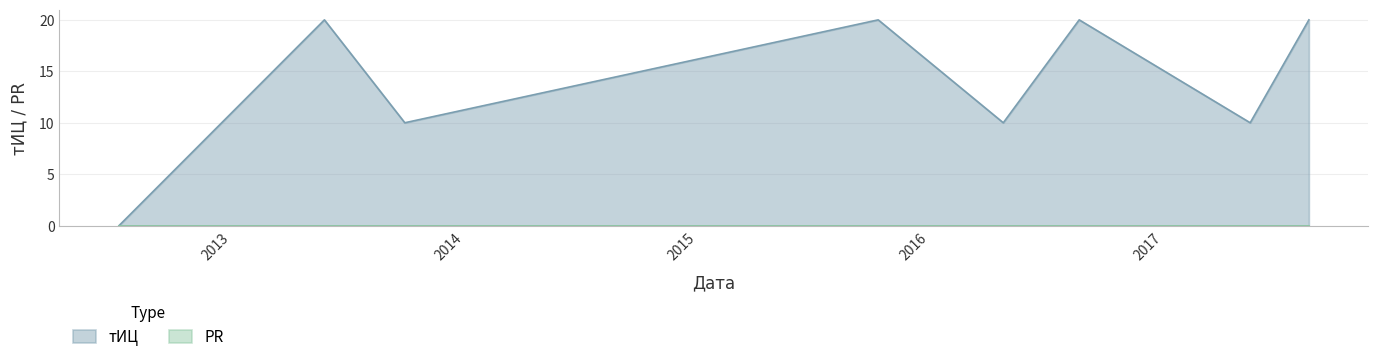

Count the number of categories in the chart.

8